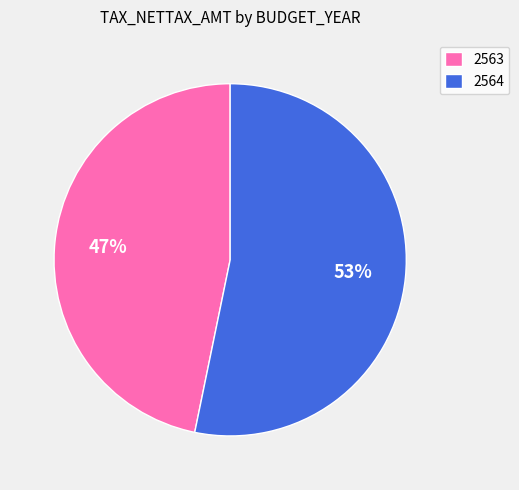

Which category has the smallest portion of the pie?

2563